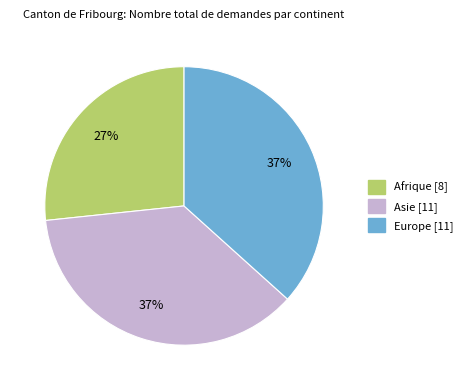

To the nearest percent, what portion does Europe represent?

37%